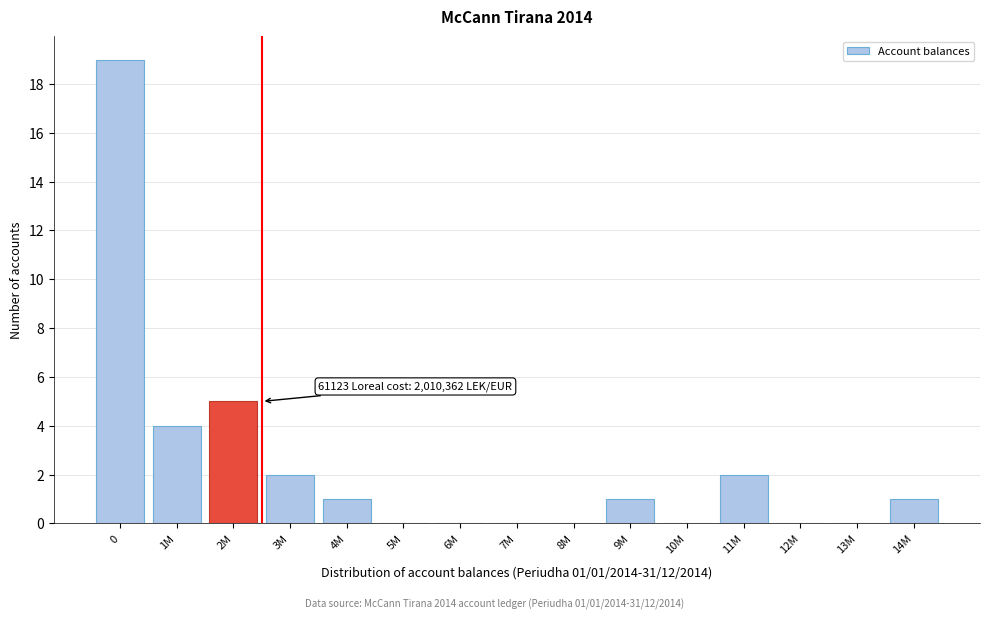

Reading left to right, transcribe all the data shown in this chart.

0=19	1M=4	2M=5	3M=2	4M=1	5M=0	6M=0	7M=0	8M=0	9M=1	10M=0	11M=2	12M=0	13M=0	14M=1